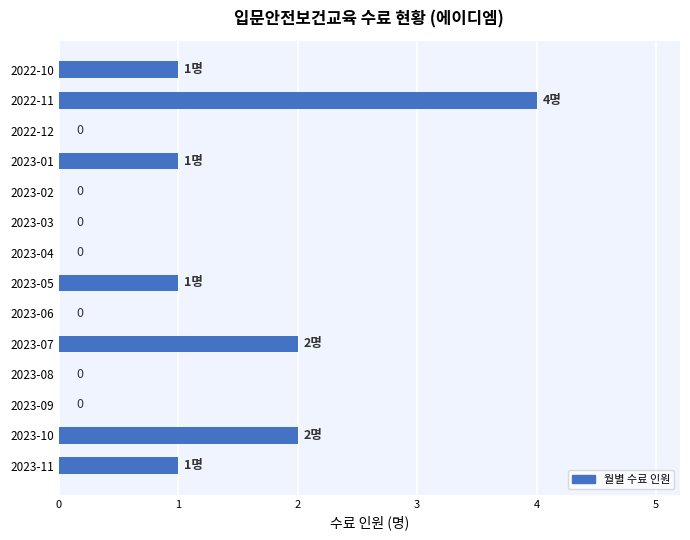

Is it true that the value at 2023-09 is 0?

True